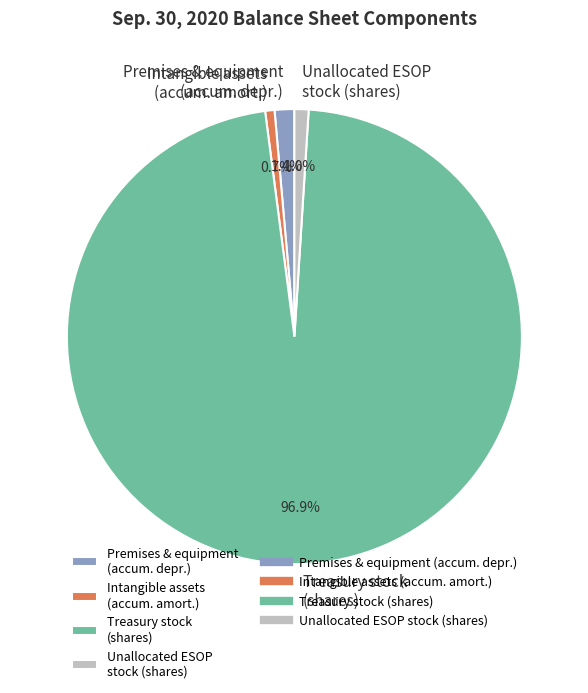

To the nearest percent, what is the difference between the largest and smallest slice percentages?

96%